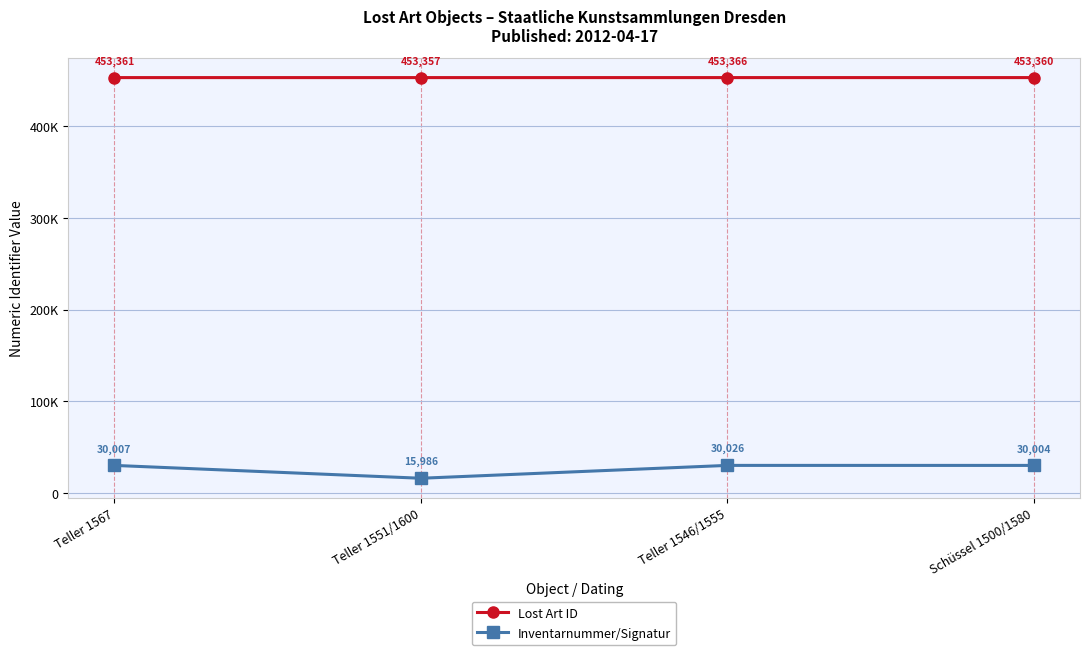

What is the average value of the Inventarnummer/Signatur series?

26506